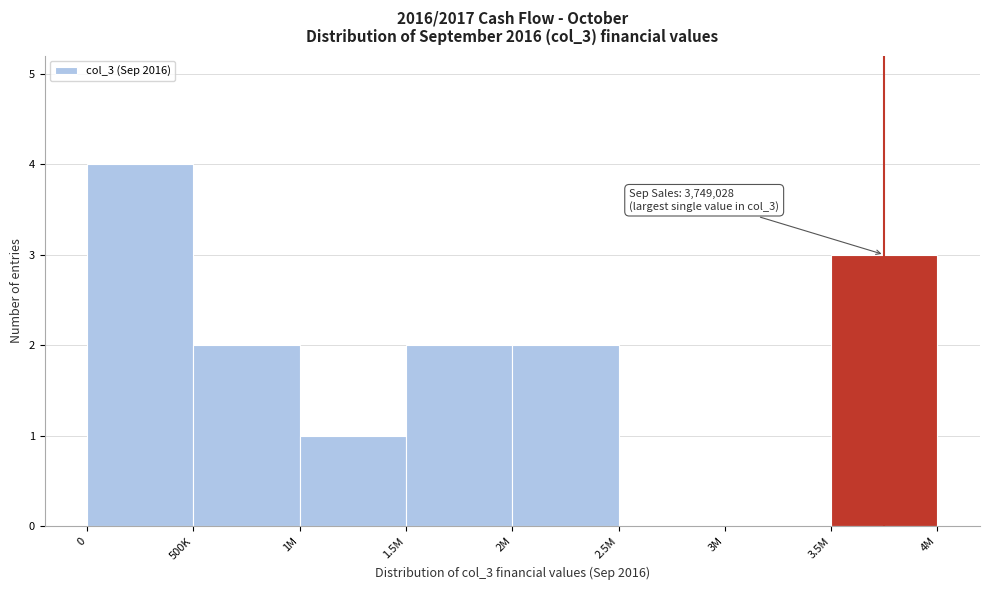

Reading right to left, extract all data points from this chart.

3.5M=3	3M=0	2.5M=0	2M=2	1.5M=2	1M=1	500K=2	0=4